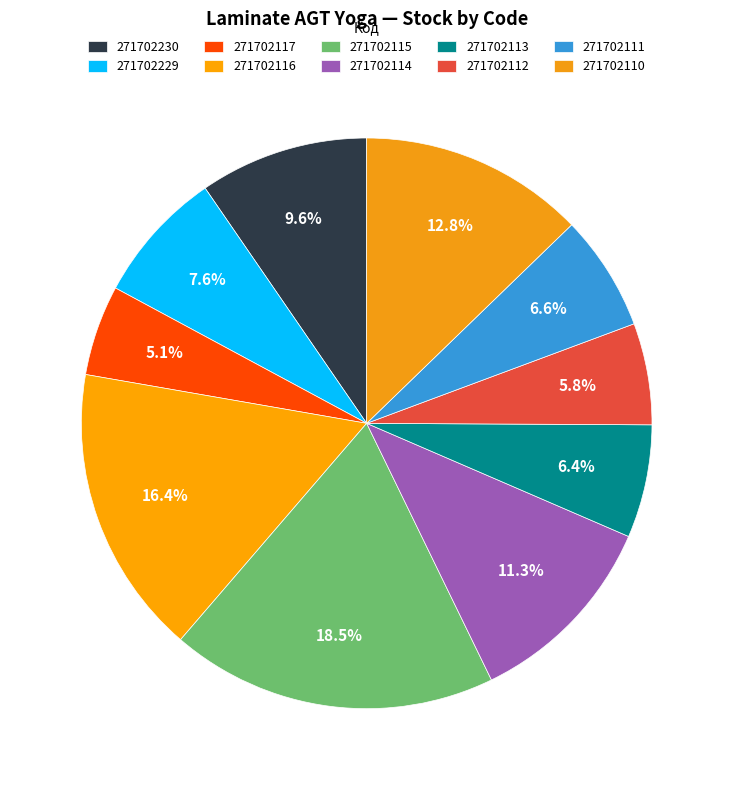

To the nearest percent, what percentage of the pie is 271702115?

19%